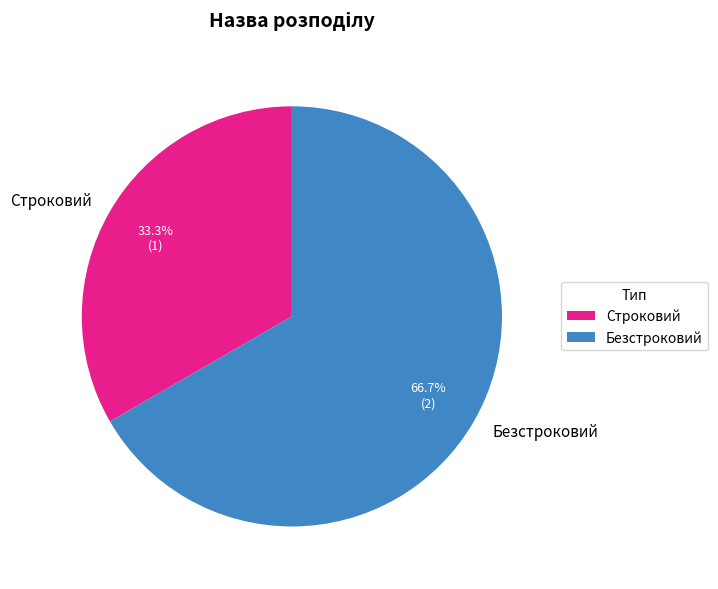

Which category has the smallest portion of the pie?

Строковий